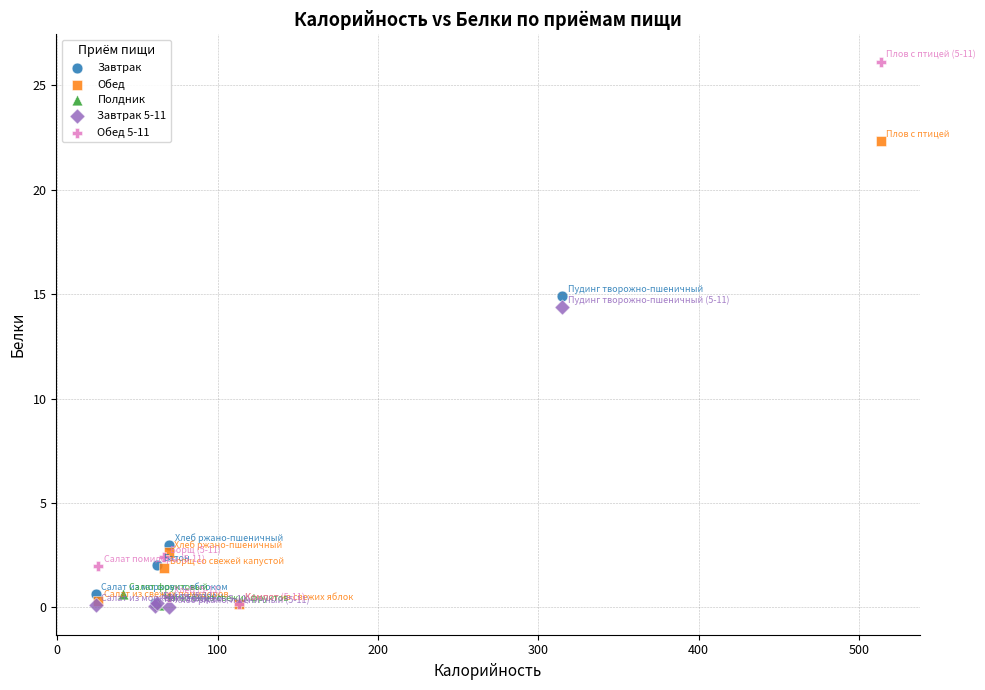

What are all the series names shown in the legend?

Завтрак, Обед, Полдник, Завтрак 5-11, Обед 5-11